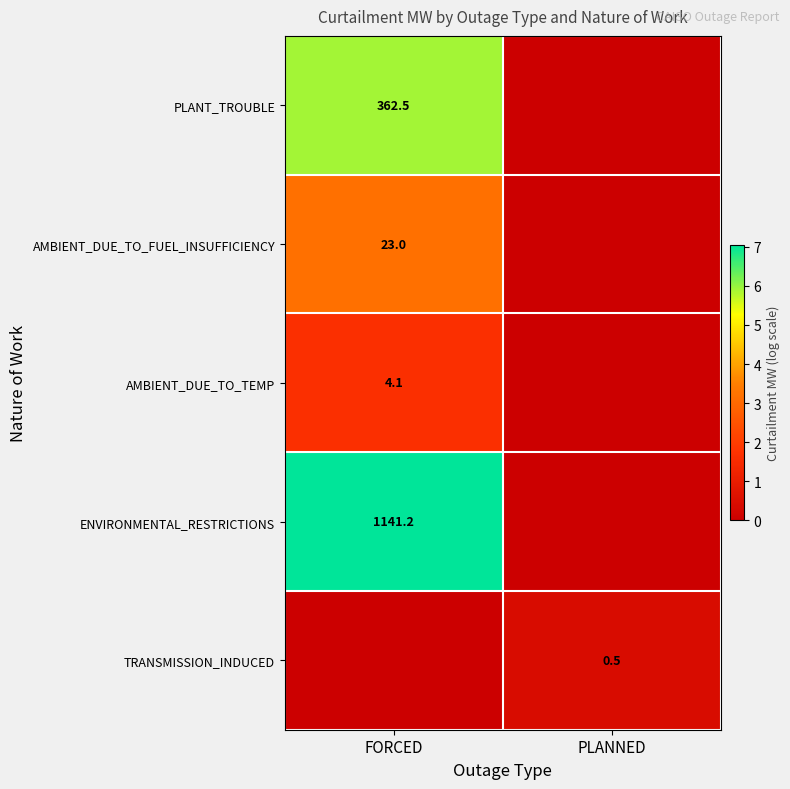

How many distinct data groups are displayed?

5